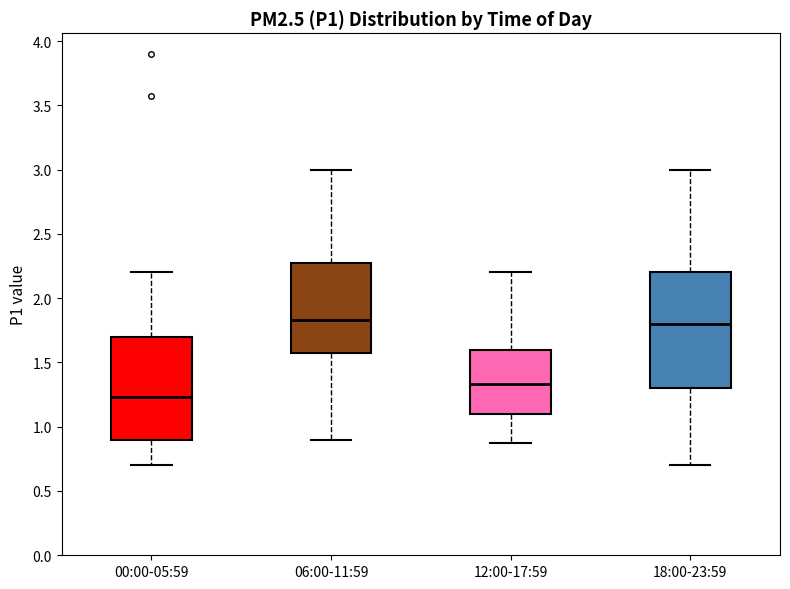

Which box has the lowest median line?

00:00-05:59